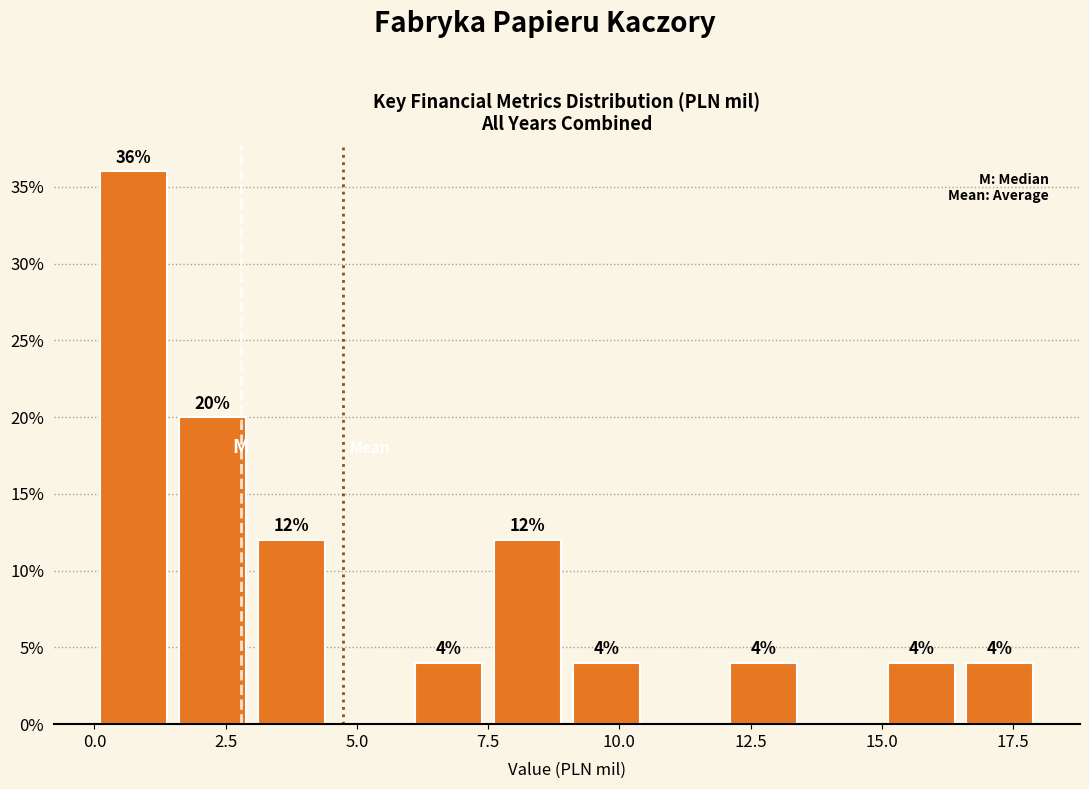

Around what value on the x-axis is the tallest bar? Give the approximate position of its centre, as read against the axis.

1.0